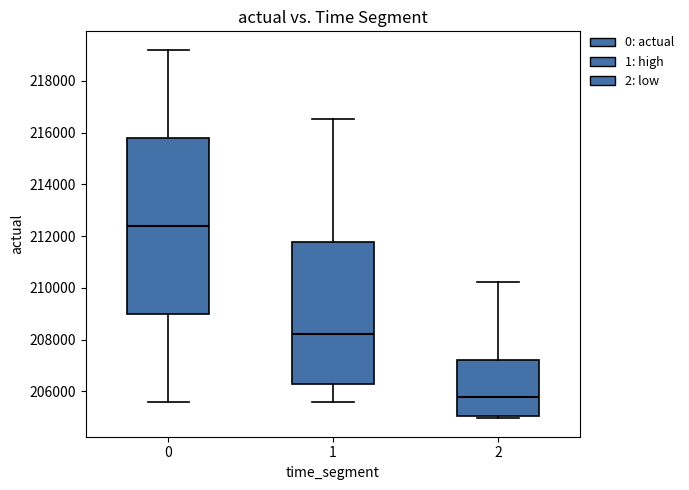

Reading left to right, read every box against the y-axis: the position of its median line, the range the box covers, and the ends of its whiskers. The values are not printed on the chart, so give them approximately, as read against the axis.

0: median 212400, box 209000 to 215800, whiskers 205600 to 219200
1: median 208200, box 206200 to 211800, whiskers 205600 to 216600
2: median 205800, box 205000 to 207200, whiskers 205000 (just below the box's lower edge) to 210200